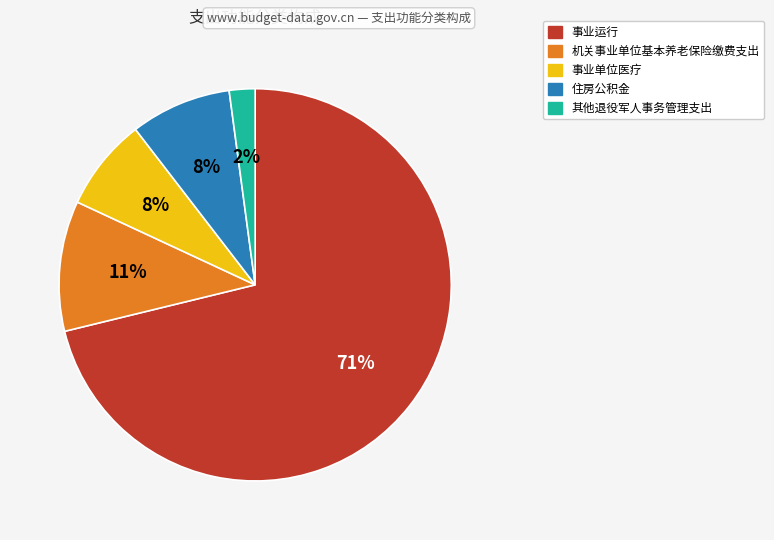

Does 事业运行 represent more than half of the total?

Yes